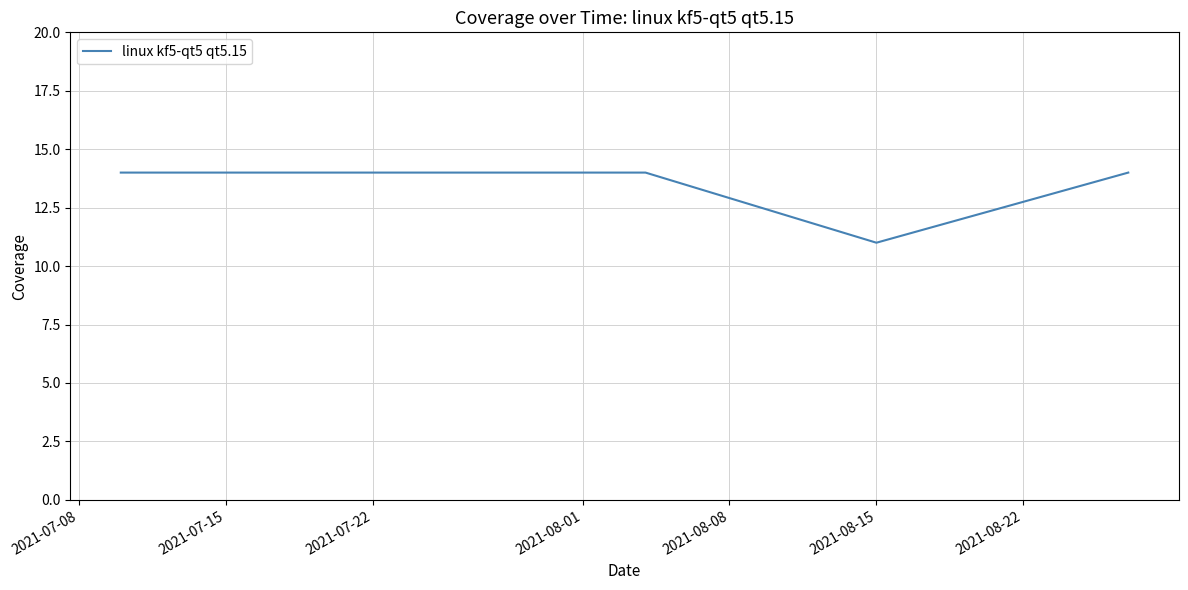

What is the smallest value displayed?

11